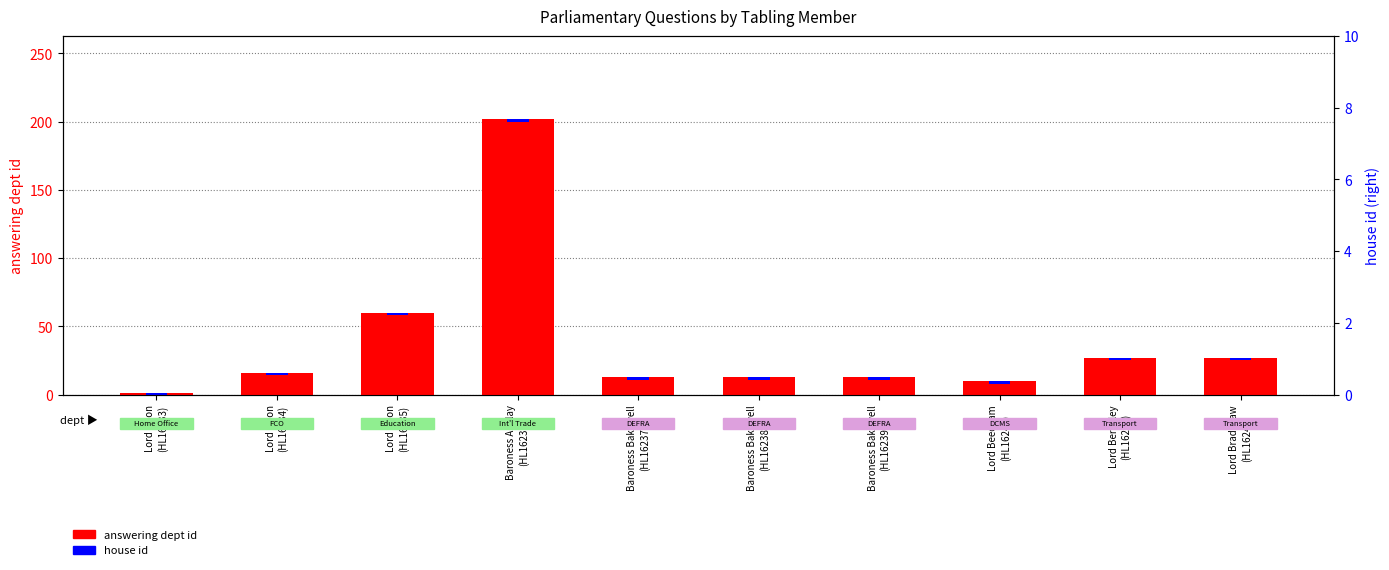

At which label does the data first exceed 16?

Lord Alton
(HL16235)